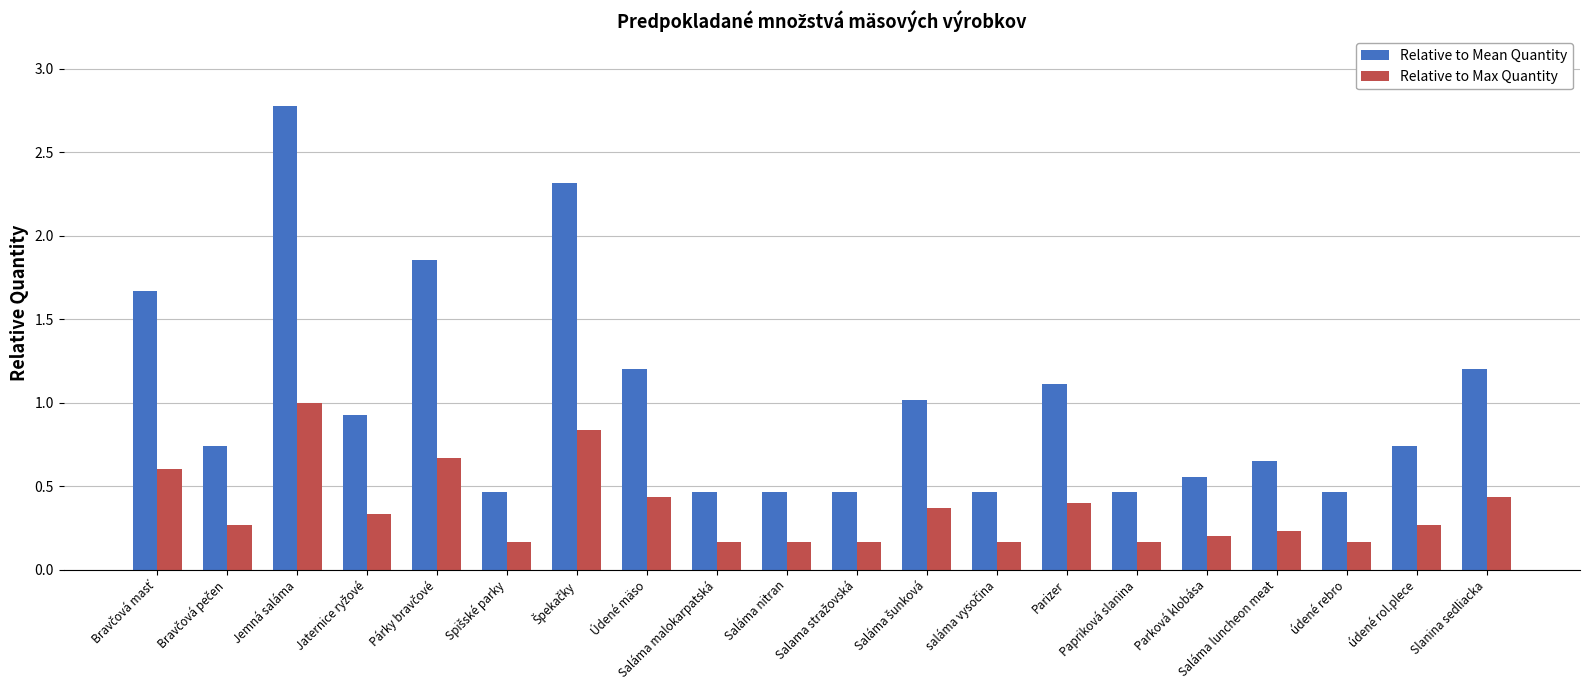

What is the difference between the maximum and minimum values in the Relative to Mean Quantity series?

2.3